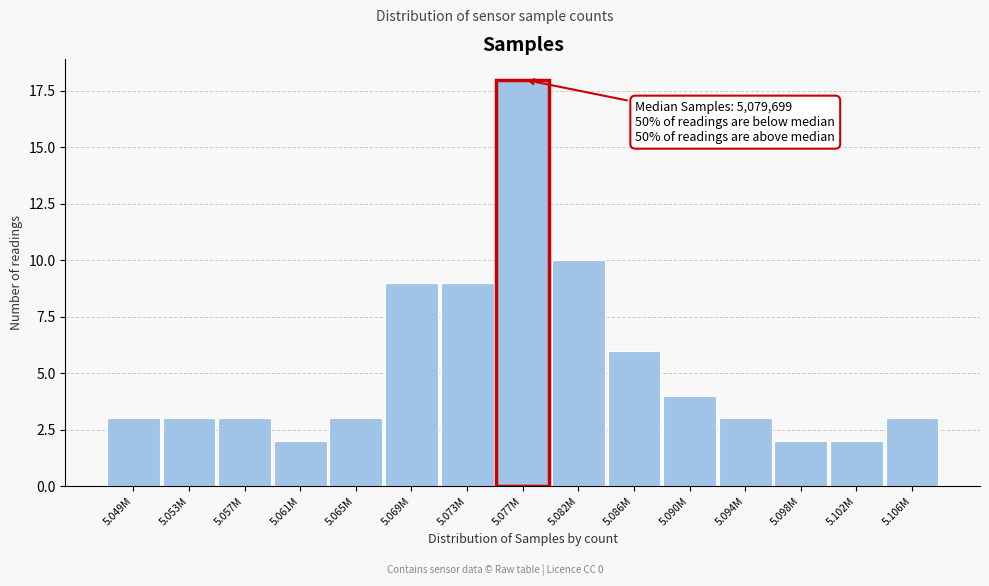

Reading left to right, list all the values displayed in this chart.

5.049M=3	5.053M=3	5.057M=3	5.061M=2	5.065M=3	5.069M=9	5.073M=9	5.077M=18	5.082M=10	5.086M=6	5.090M=4	5.094M=3	5.098M=2	5.102M=2	5.106M=3